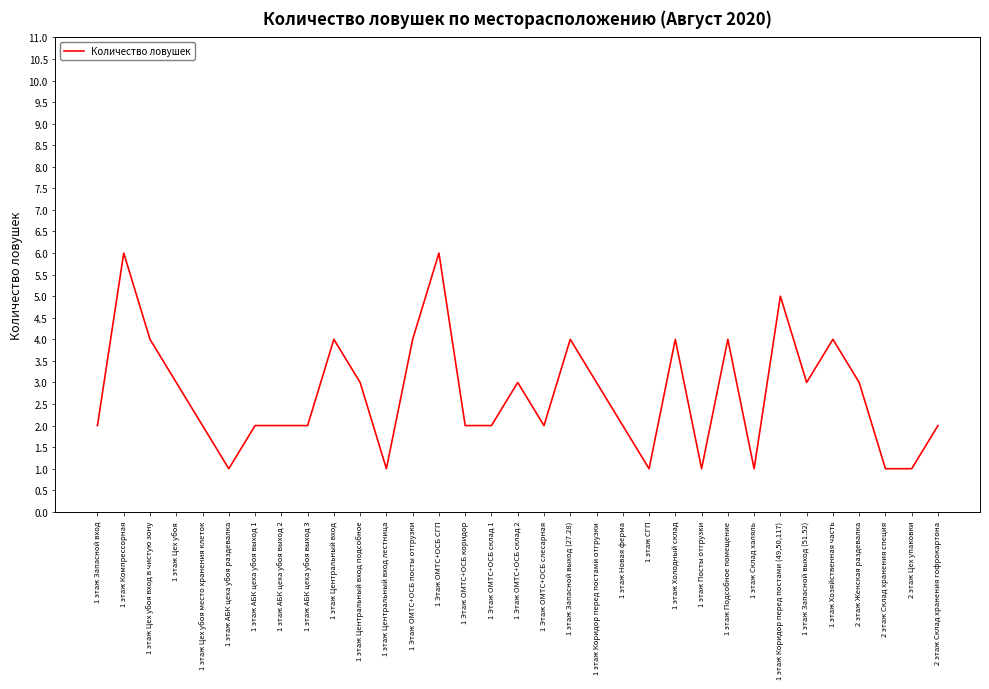

What is the greatest value displayed?

6